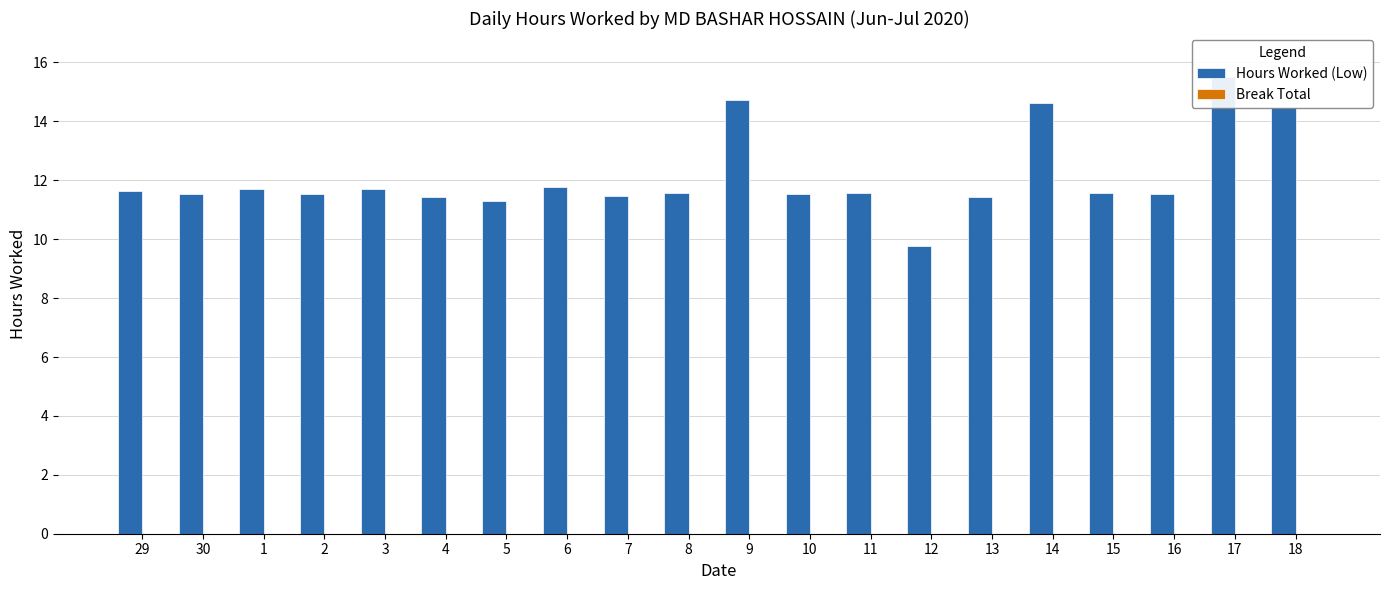

Between 13 and 6, which is larger?

6